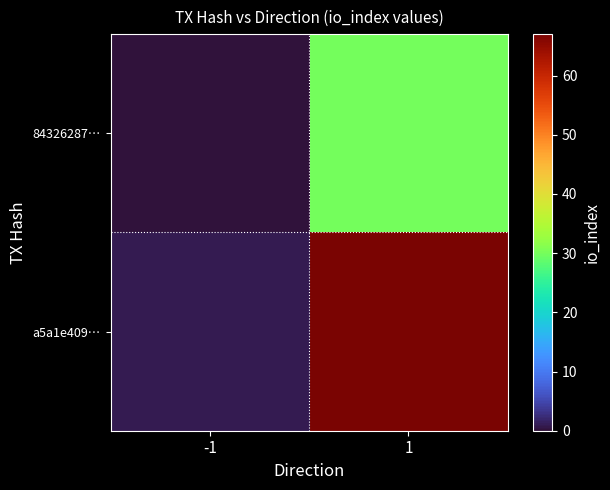

At which category is the sum across all series the highest?

1